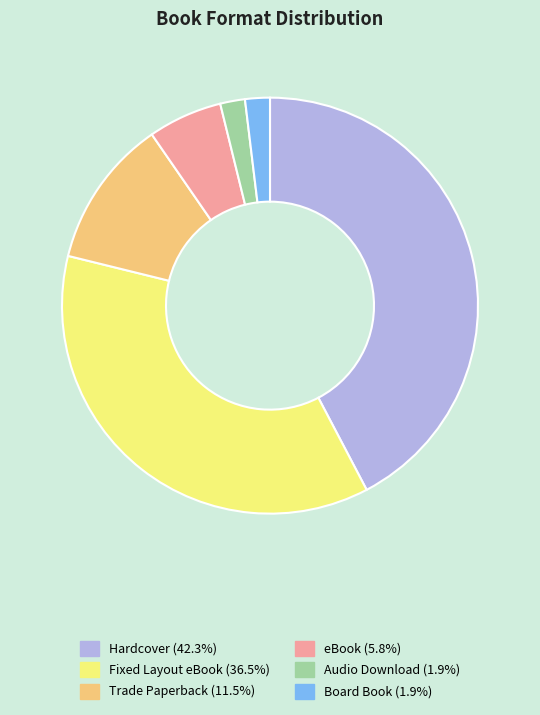

Combined, do Trade Paperback (11.5%) and Fixed Layout eBook (36.5%) account for over 50%?

No